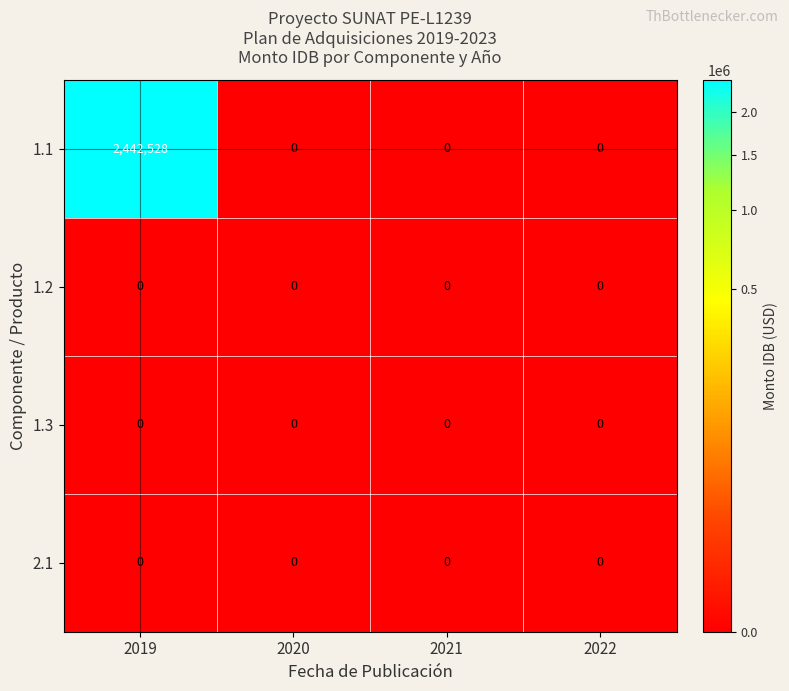

Reading left to right, transcribe all the data shown in this chart.

1.1: 2442528	0	0	0
1.2: 0	0	0	0
1.3: 0	0	0	0
2.1: 0	0	0	0